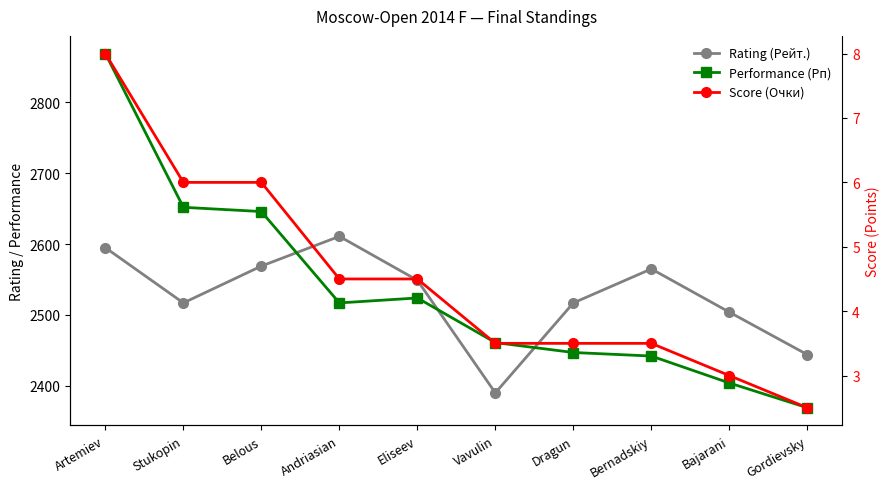

The Score (Очки) series shows 5.4 at Bernadskiy. True or false?

False